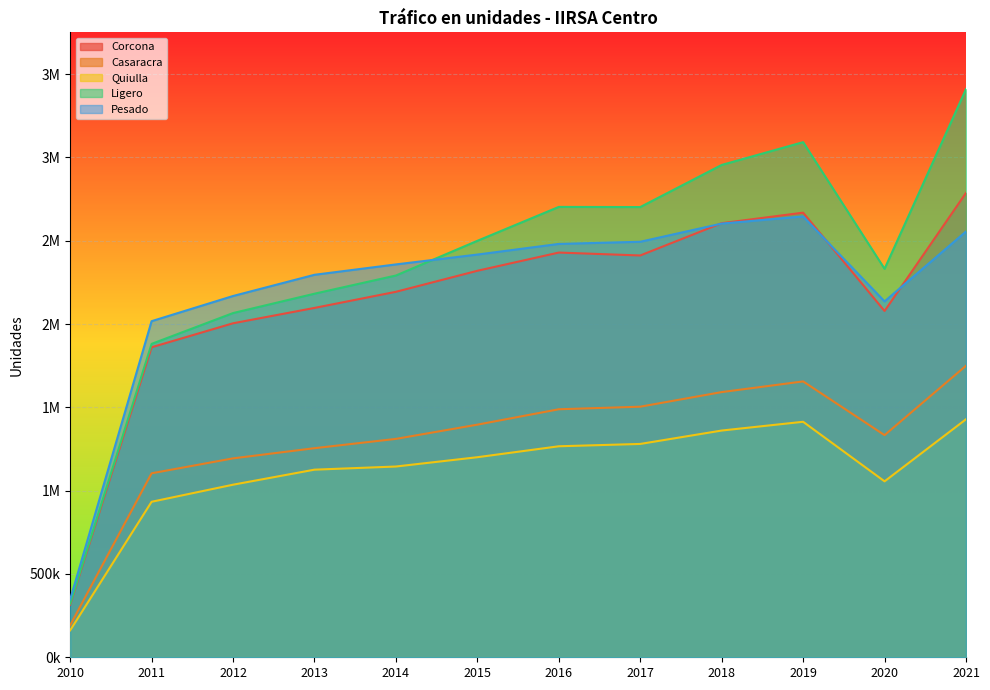

What is the value of the Ligero point at the 1st from the left?

321626